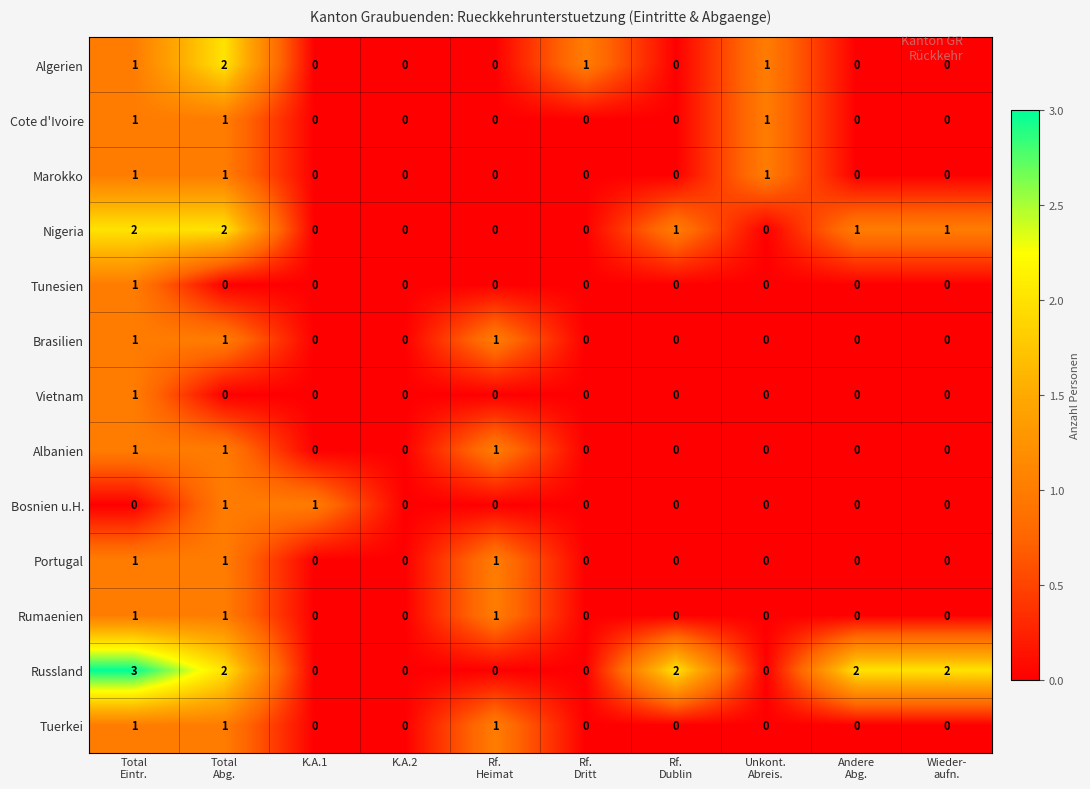

Count the Cote d'Ivoire values in the range 0 to 1.

10